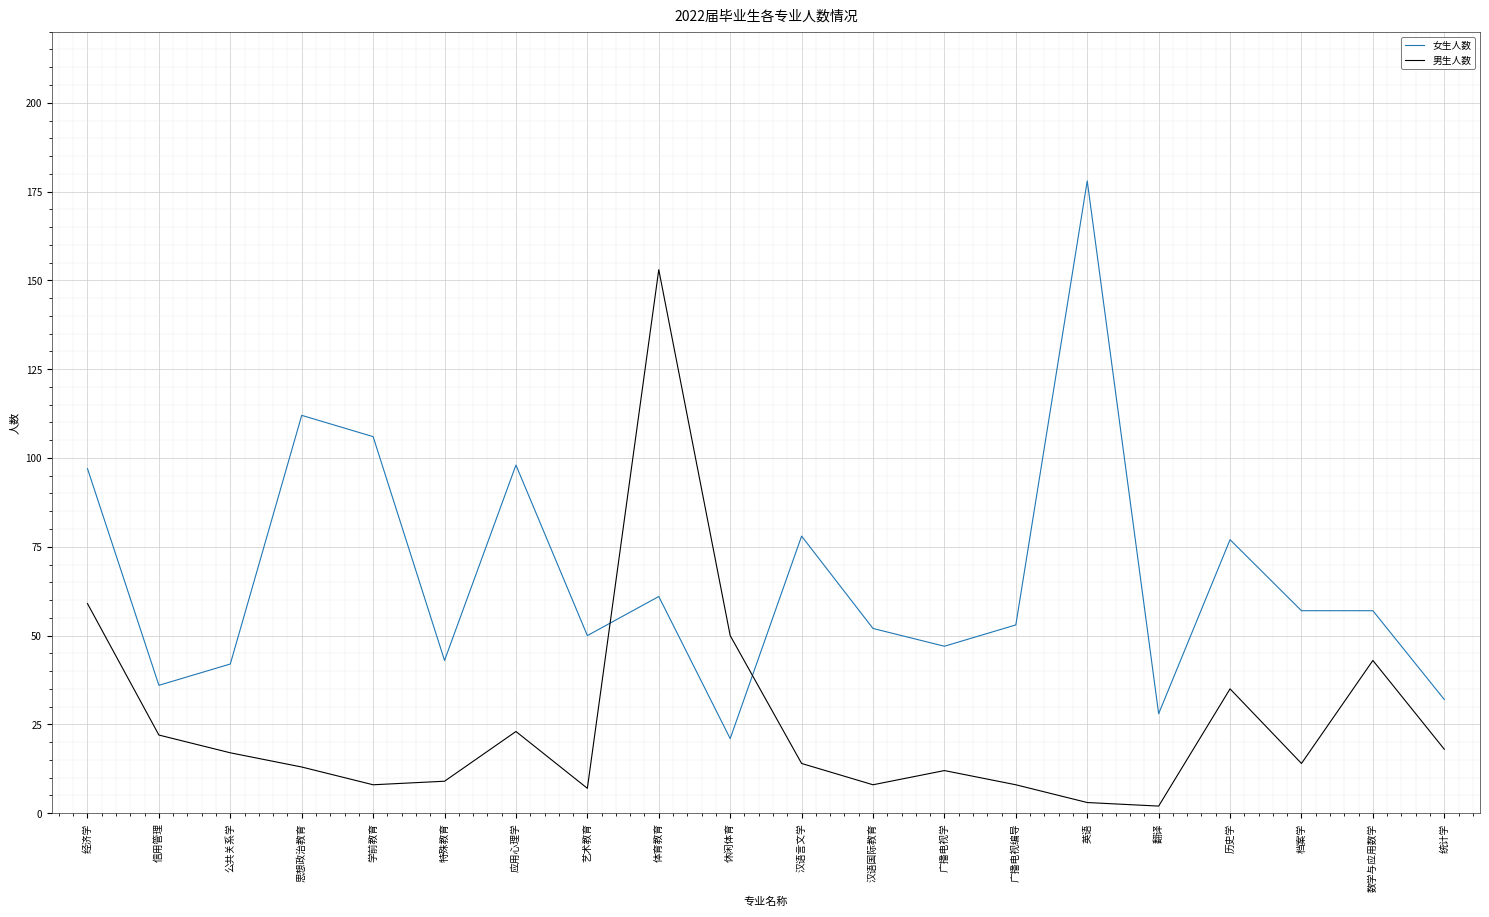

What is the difference between the second highest and second lowest values in the 男生人数 series?

56